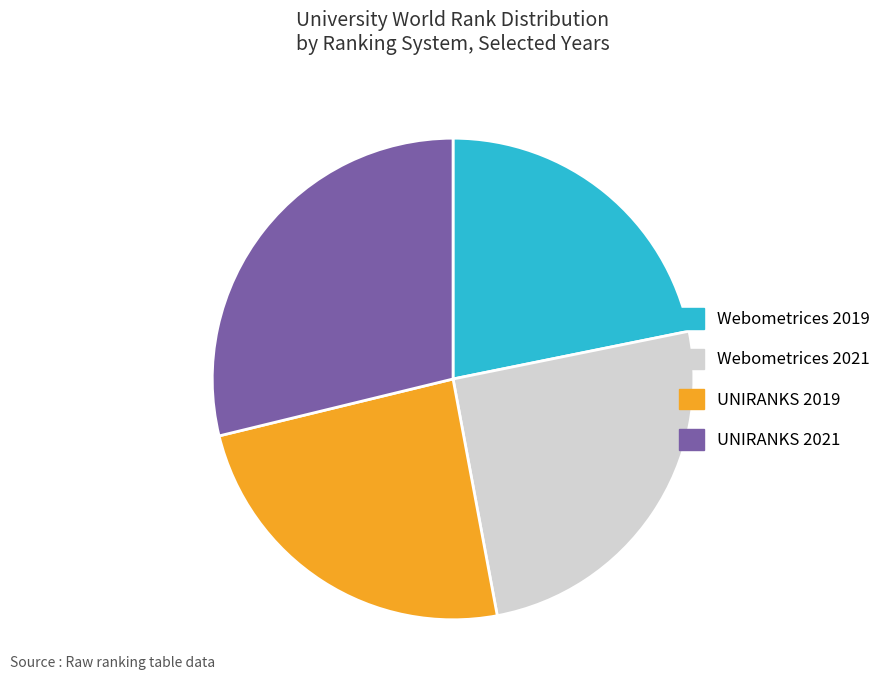

Is there a majority slice in this chart?

No